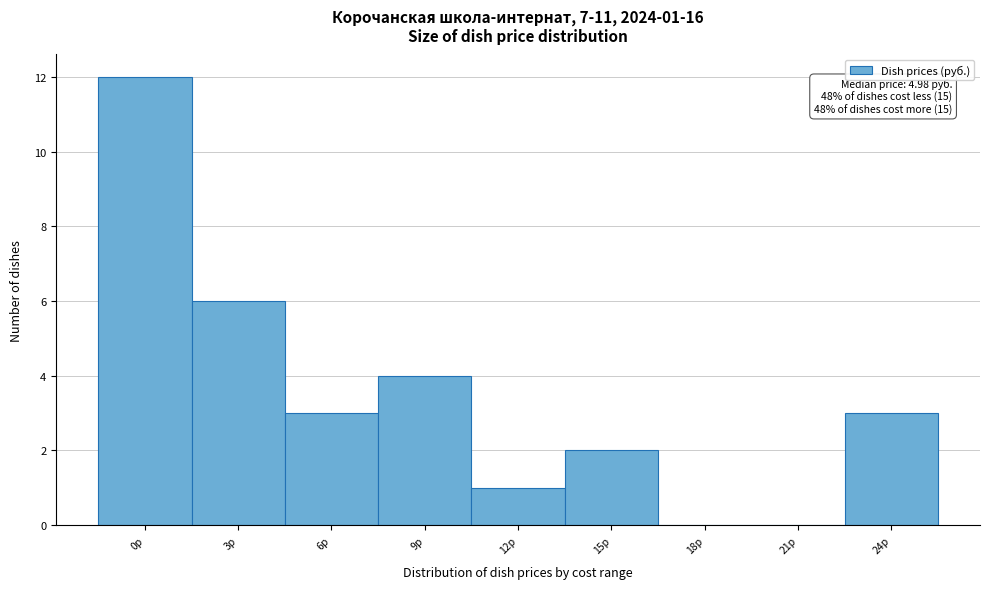

Reading left to right, transcribe all the data shown in this chart.

0р=12	3р=6	6р=3	9р=4	12р=1	15р=2	18р=0	21р=0	24р=3